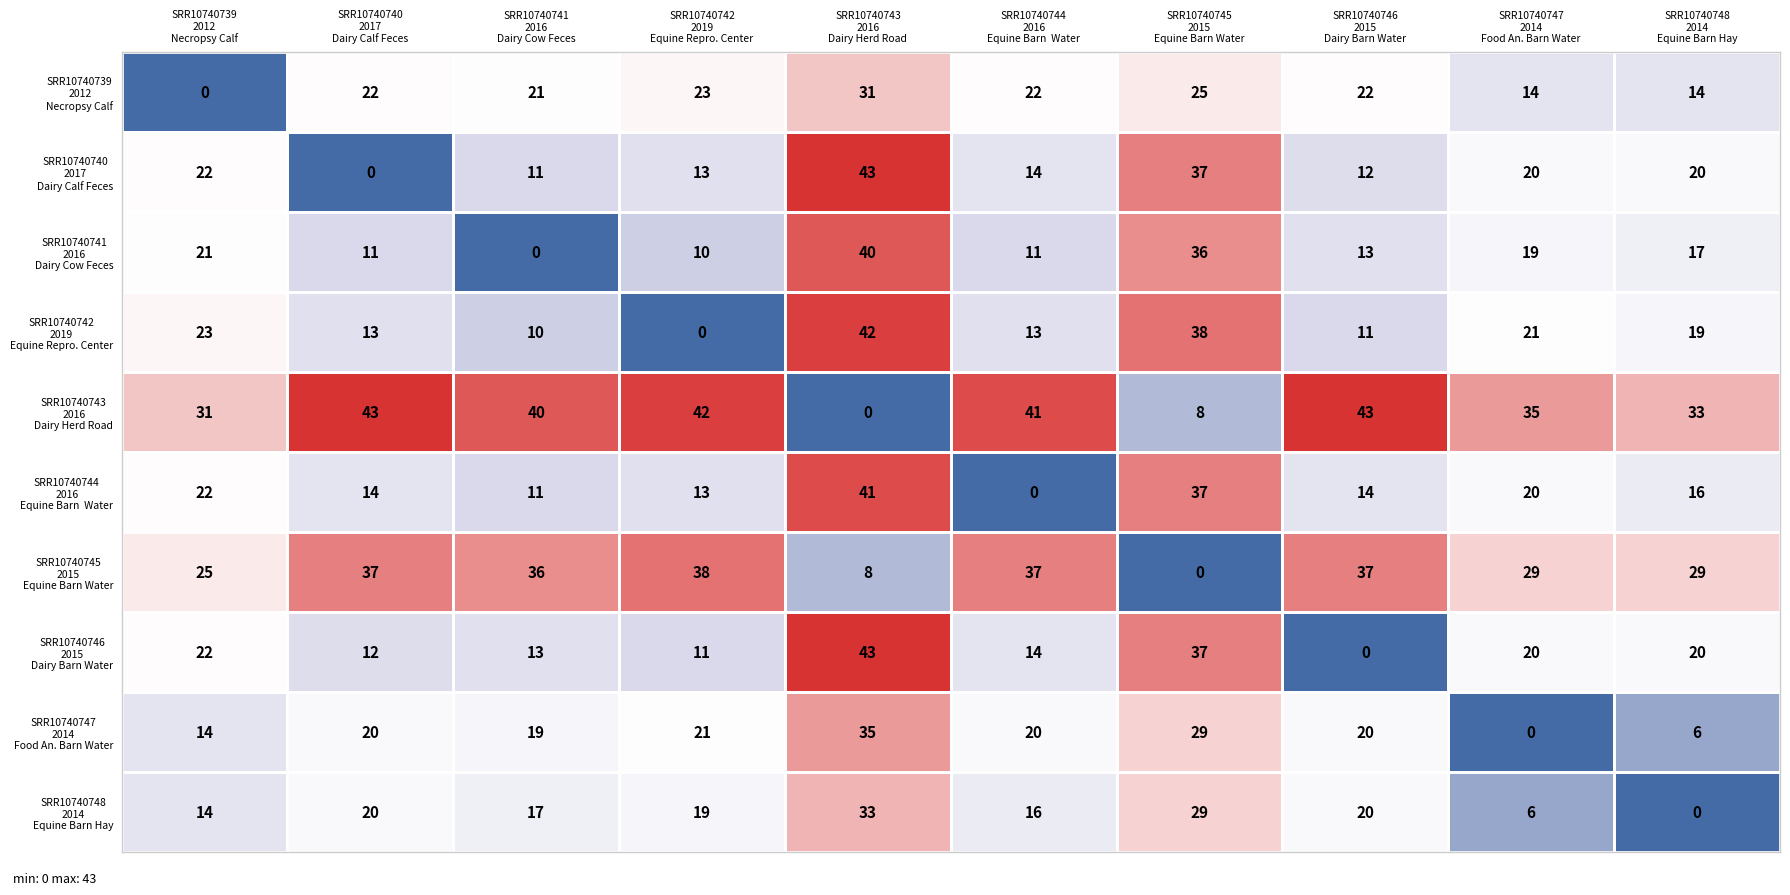

What is the greatest value displayed?

43